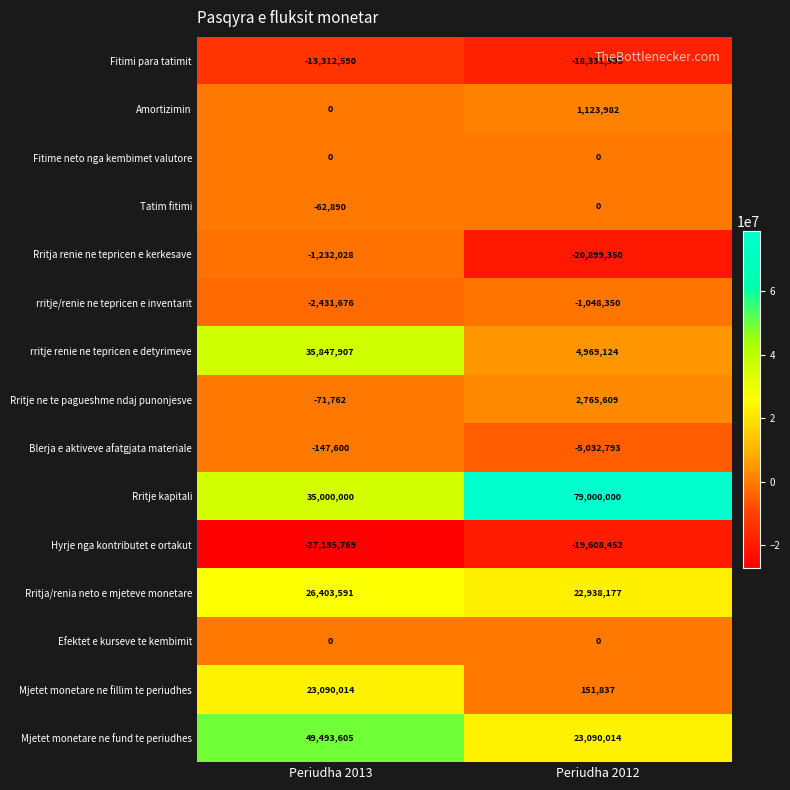

What is the sum of the Rritje ne te pagueshme ndaj punonjesve values at Periudha 2013 and Periudha 2012?

2693847